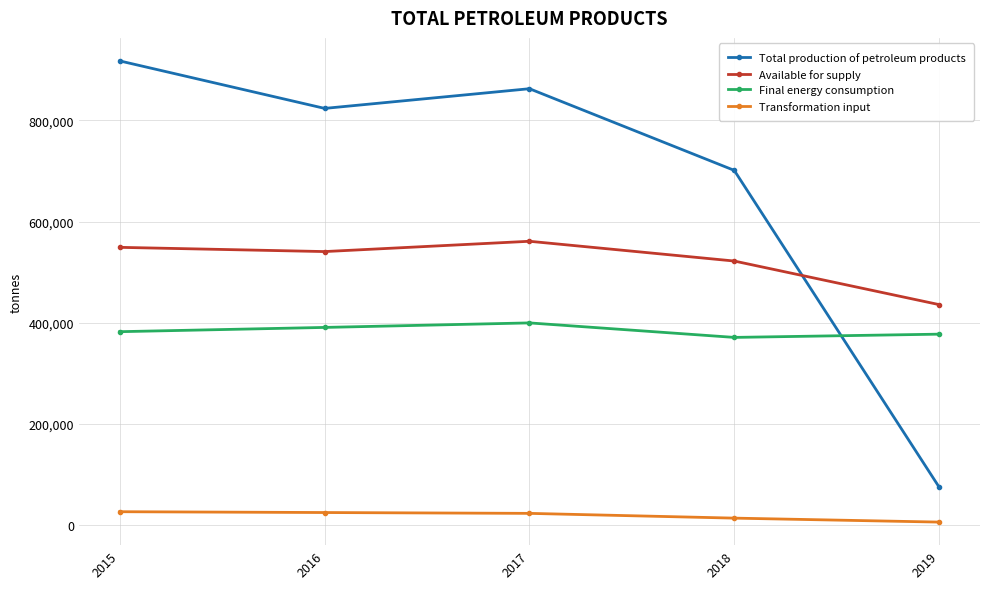

What are all the series names shown in the legend?

Total production of petroleum products, Available for supply, Final energy consumption, Transformation input